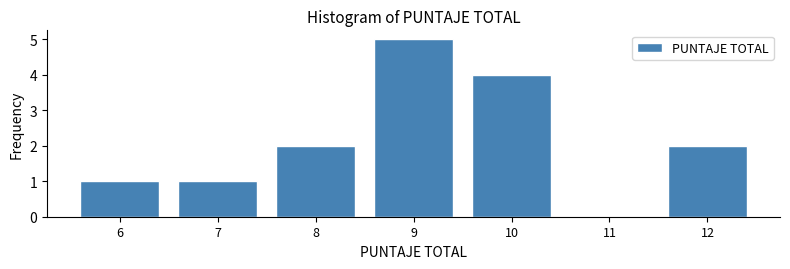

How tall is the bar that spans 11.5 to 12.5 on the x-axis? The values are not printed on the chart, so give them approximately, as read against the axis.

2